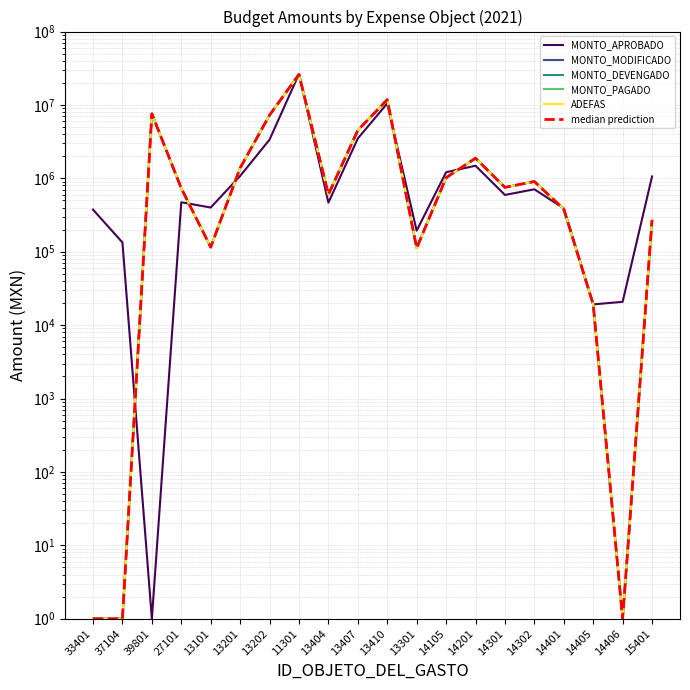

What is the highest value of the ADEFAS series?

26113559